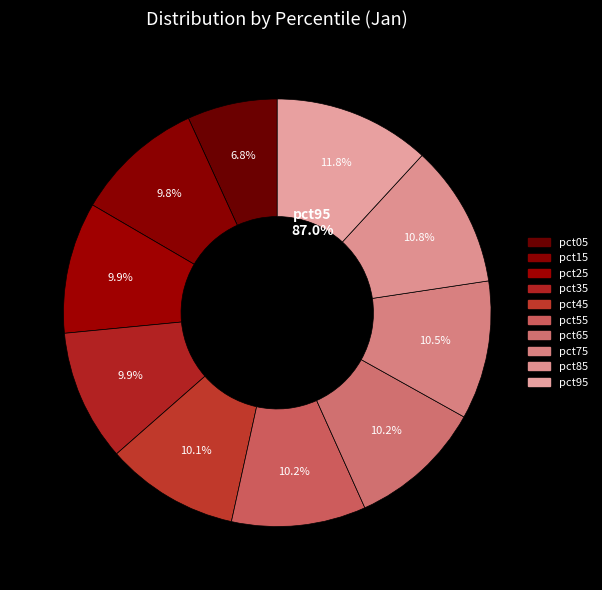

Do pct65 and pct55 together represent more than half of the pie?

No